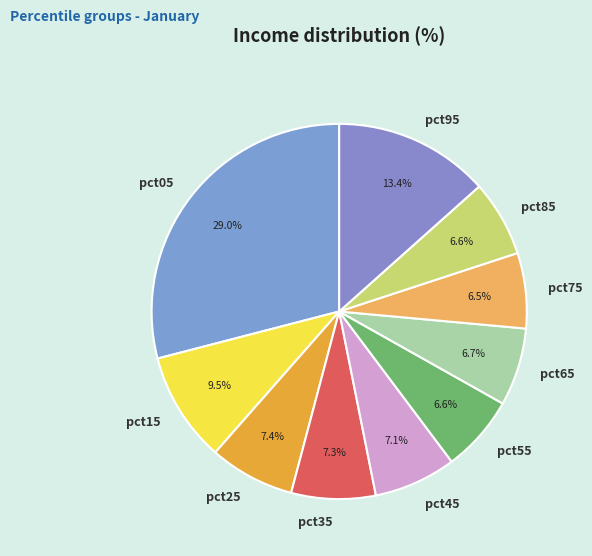

Between pct95 and pct65, which is larger?

pct95